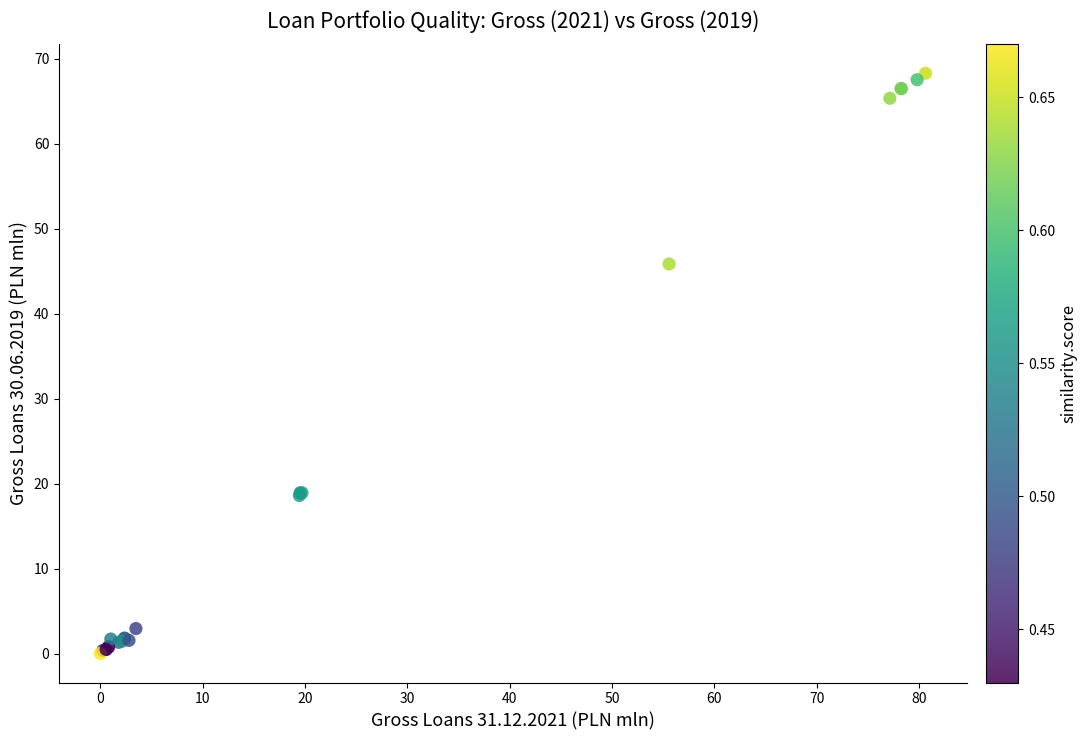

What Y value in the scatter plot is closest to 34?

45.9